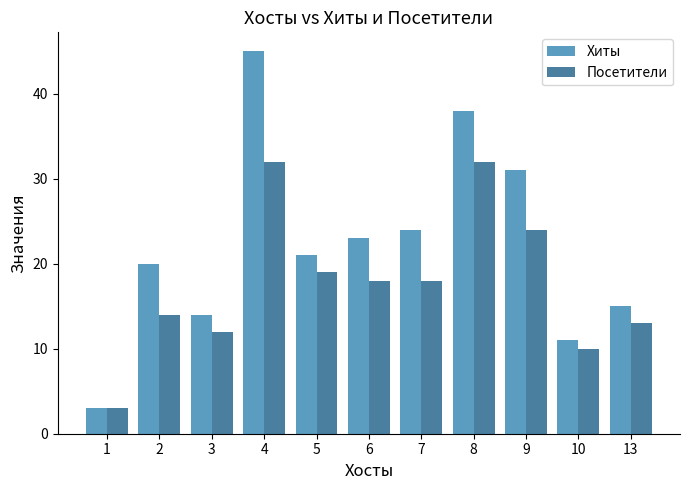

Are the bars grouped side by side (vs. stacked)?

Yes